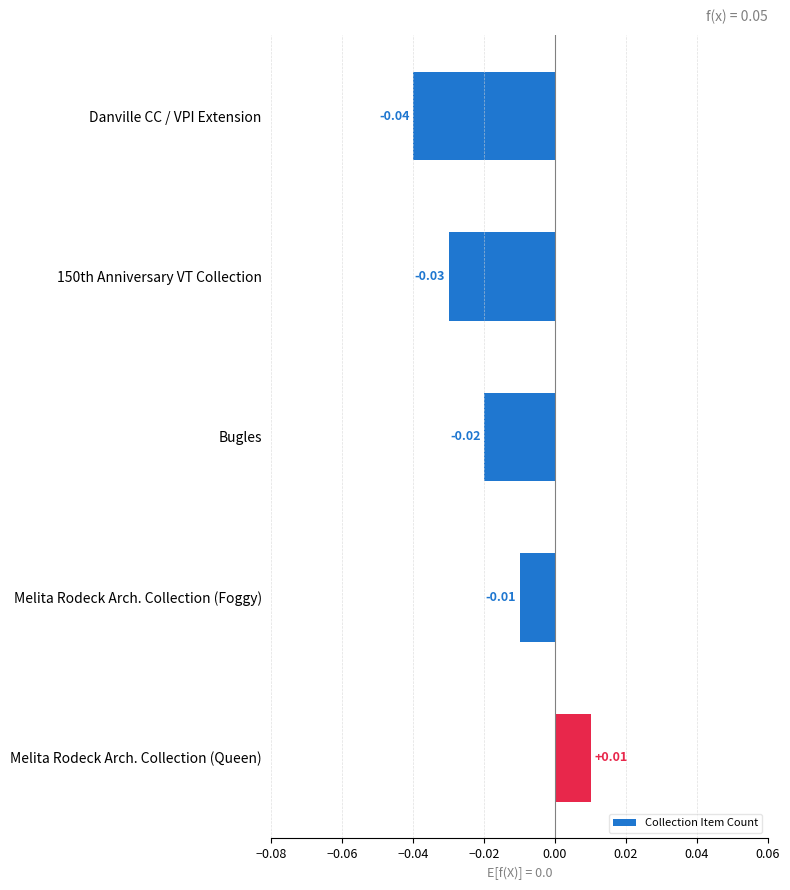

At which label is the value closest to 0?

Melita Rodeck Arch. Collection (Foggy)